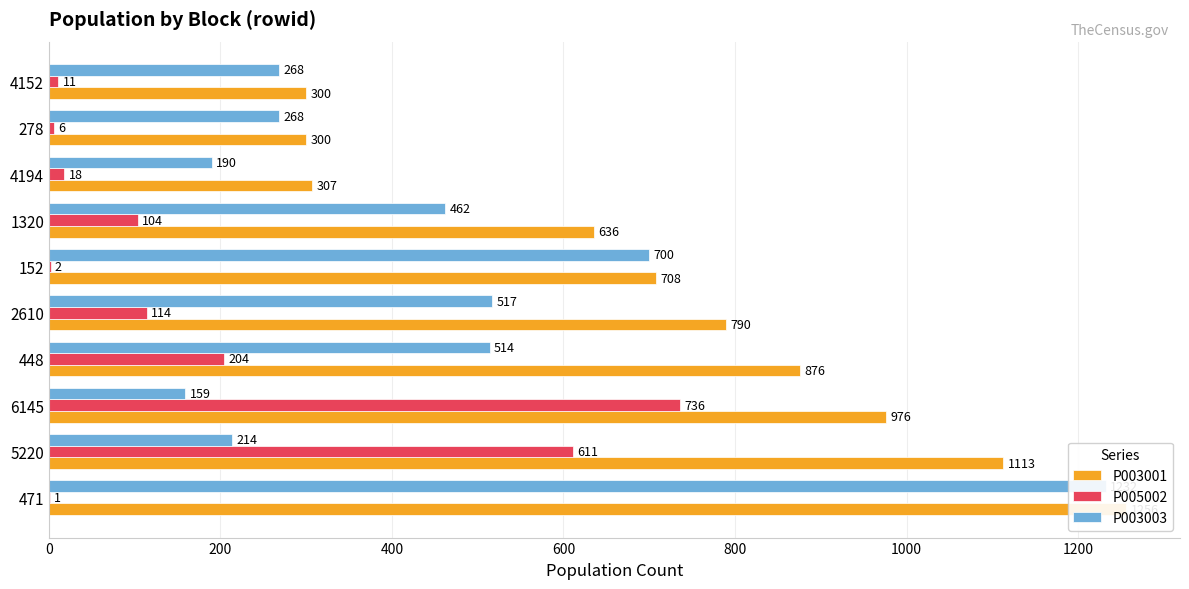

How many bars are there in each group?

3